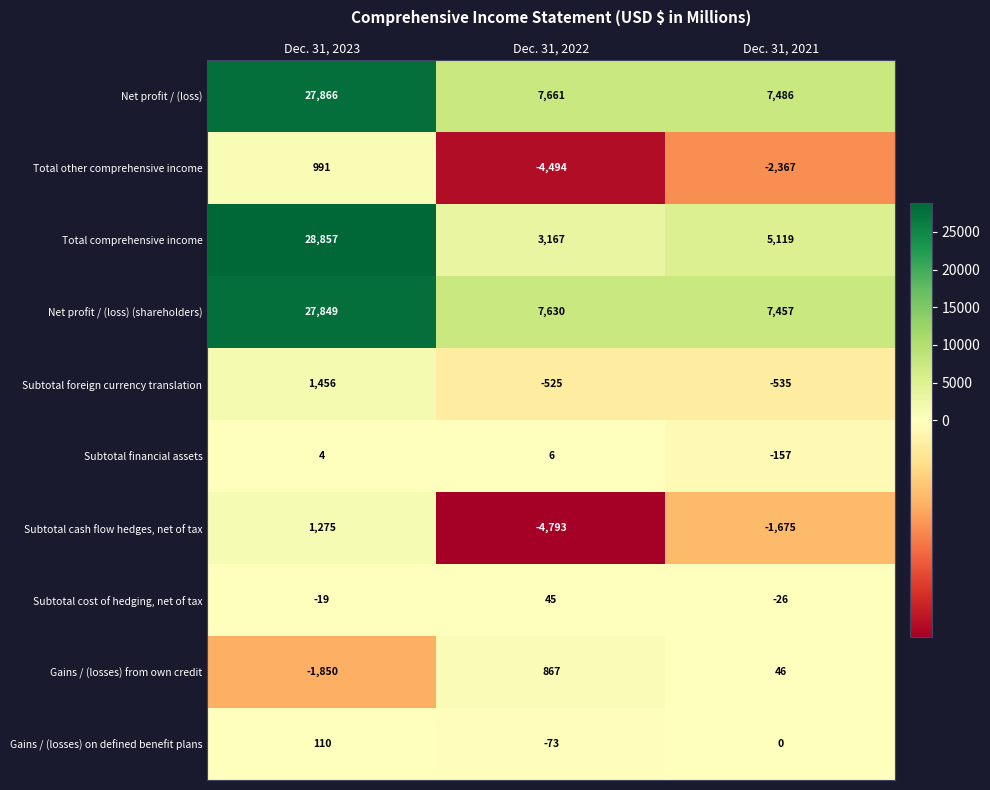

What is the difference between the Gains / (losses) from own credit values at Dec. 31, 2023 and Dec. 31, 2021?

1896